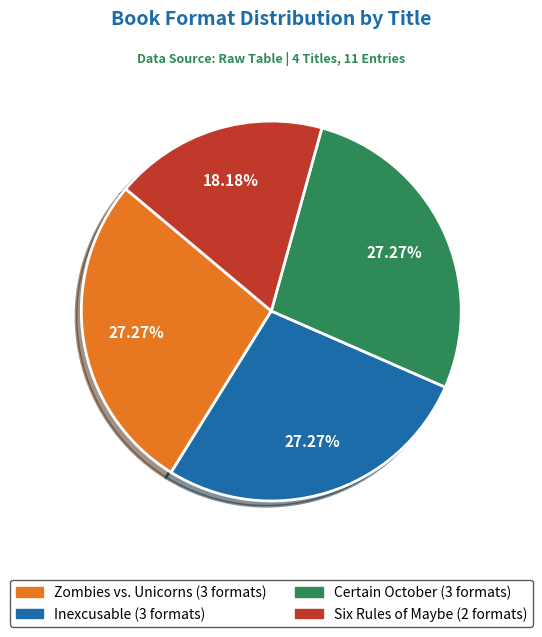

How much of the chart is everything except Zombies vs. Unicorns?

72.7%